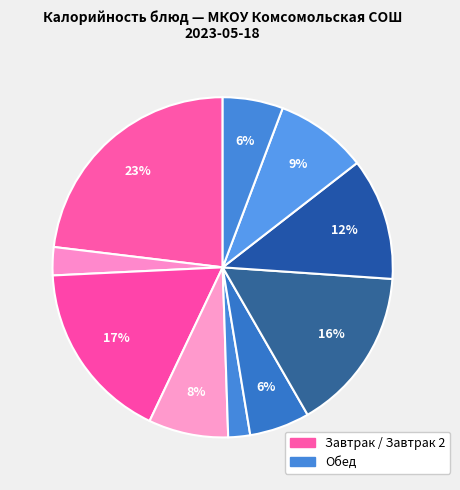

To the nearest percent, what is the difference between the largest and smallest slice percentages?

21%